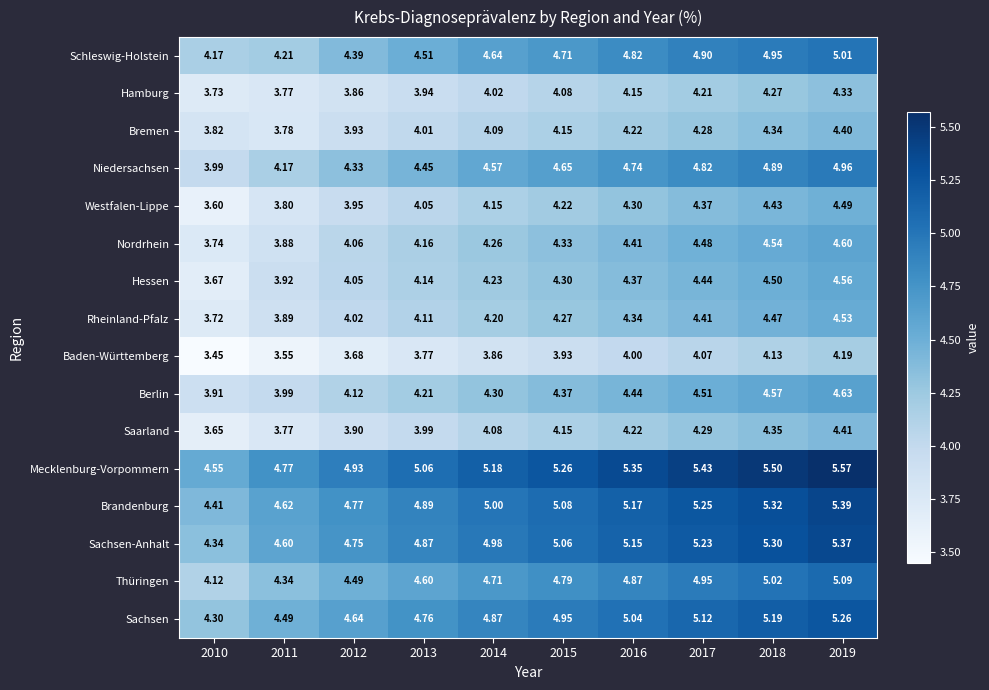

Which series has the widest spread of values?

Sachsen-Anhalt